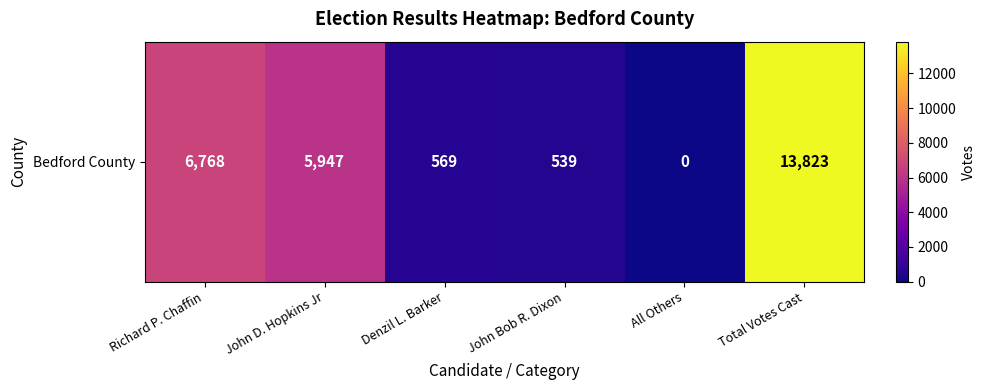

Rank the categories by value from highest to lowest.

Total Votes Cast, Richard P. Chaffin, John D. Hopkins Jr, Denzil L. Barker, John Bob R. Dixon, All Others